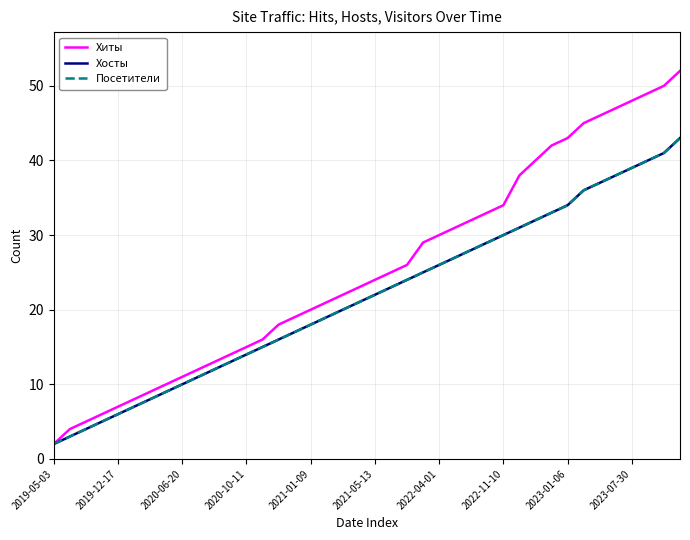

Does the chart have visible grid lines?

Yes